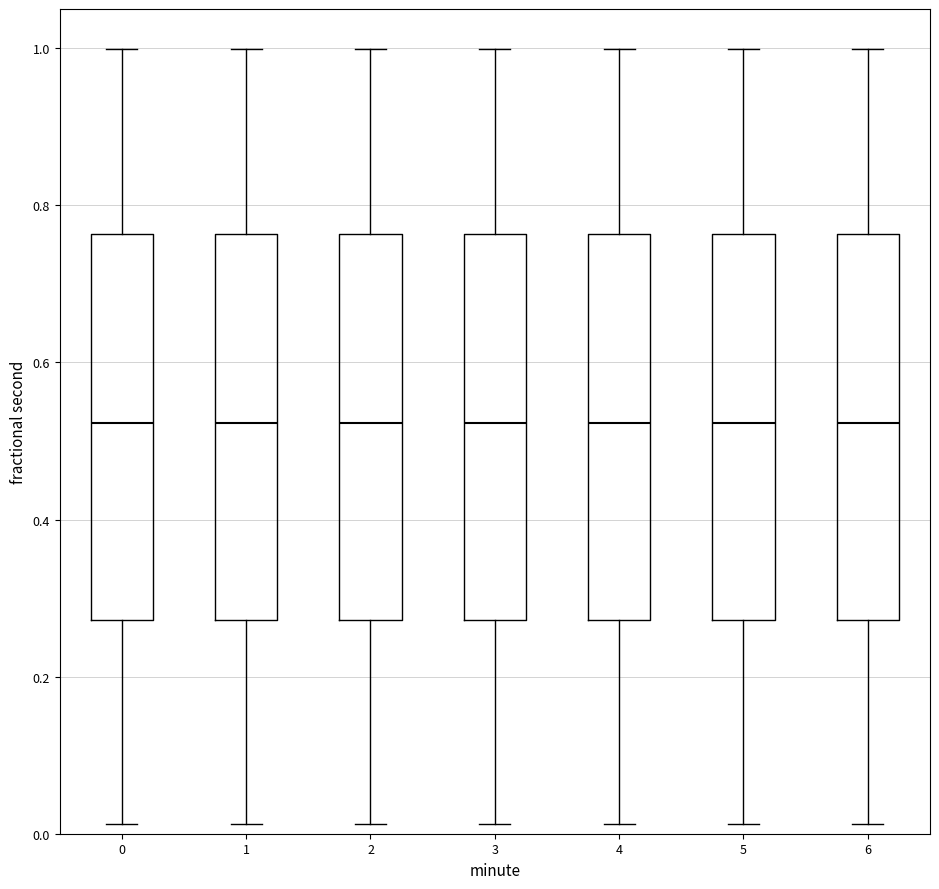

Reading left to right, read every box against the y-axis: the position of its median line, the range the box covers, and the ends of its whiskers. The values are not printed on the chart, so give them approximately, as read against the axis.

0: median 0.52, box 0.28 to 0.76, whiskers 0.02 to 1.00
1: median 0.52, box 0.28 to 0.76, whiskers 0.02 to 1.00
2: median 0.52, box 0.28 to 0.76, whiskers 0.02 to 1.00
3: median 0.52, box 0.28 to 0.76, whiskers 0.02 to 1.00
4: median 0.52, box 0.28 to 0.76, whiskers 0.02 to 1.00
5: median 0.52, box 0.28 to 0.76, whiskers 0.02 to 1.00
6: median 0.52, box 0.28 to 0.76, whiskers 0.02 to 1.00